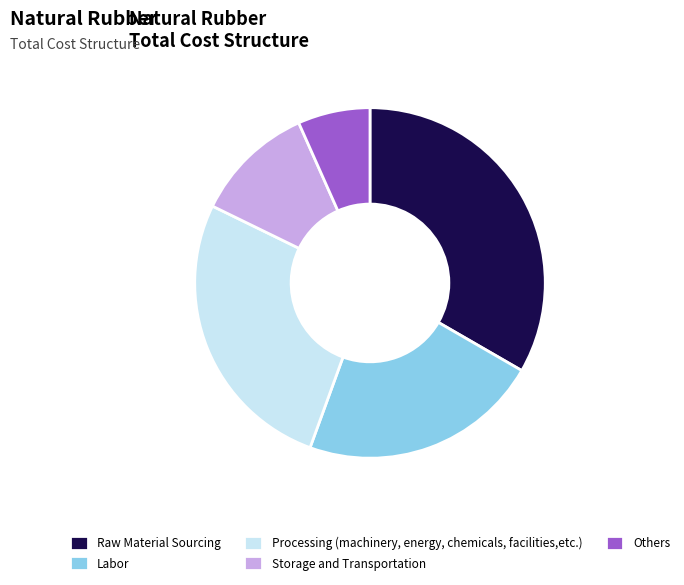

Rank the categories by value from highest to lowest.

Raw Material Sourcing, Processing (machinery, energy, chemicals, facilities,etc.), Labor, Storage and Transportation, Others